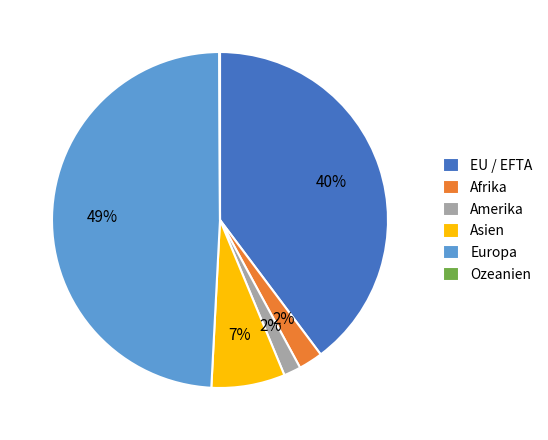

To the nearest percent, what is the combined percentage of Asien and EU / EFTA?

47%